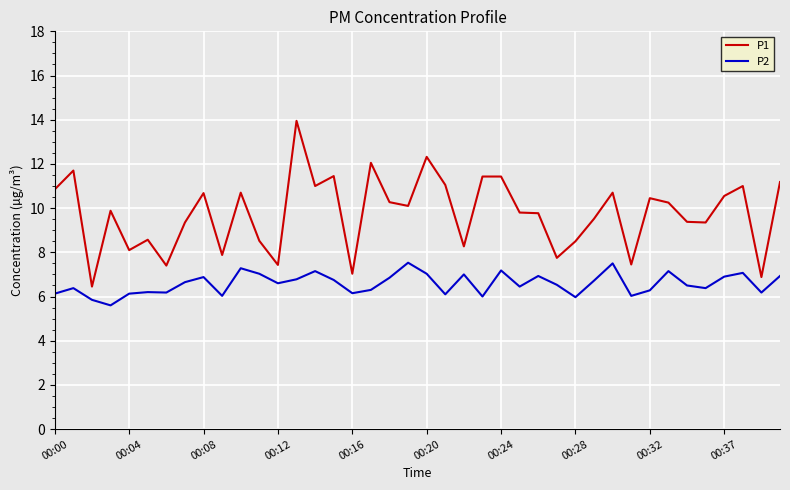

True or false: P2 and P1 cross at least once.

False